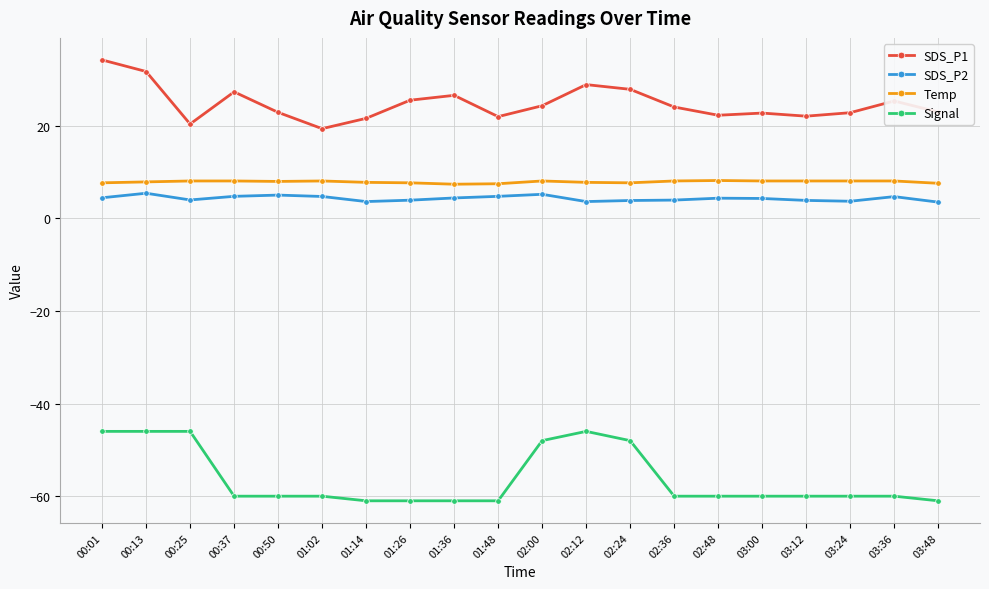

What is the sum of all Signal values?

-1125.0